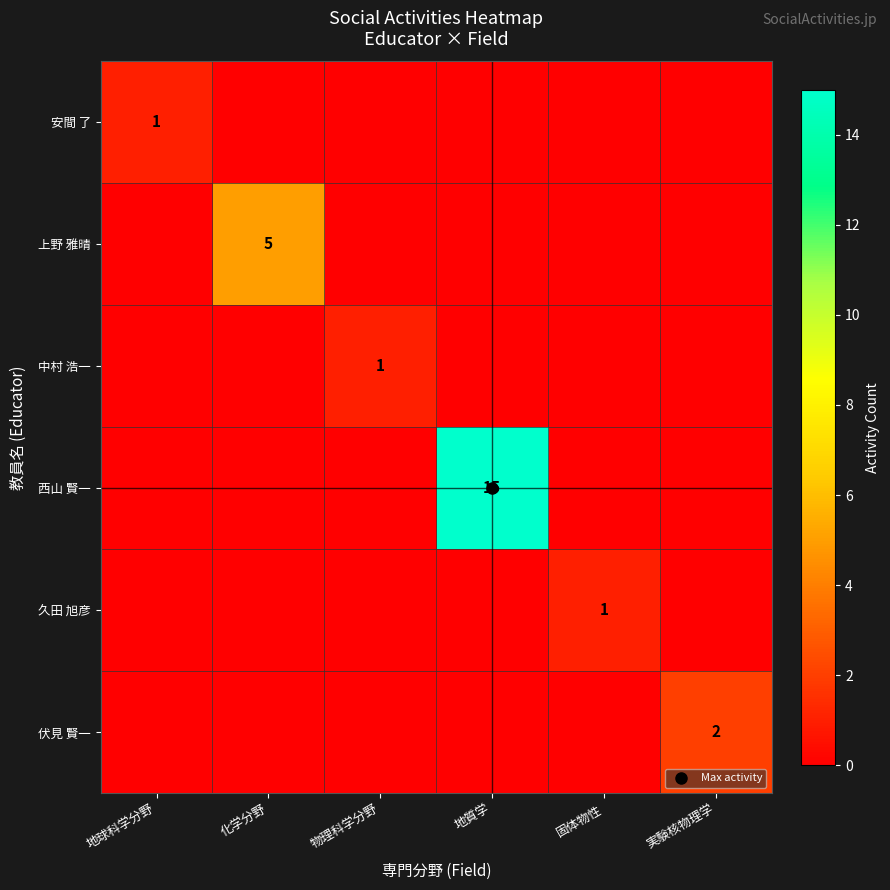

At which label does 伏見 賢一 reach its minimum?

地球科学分野